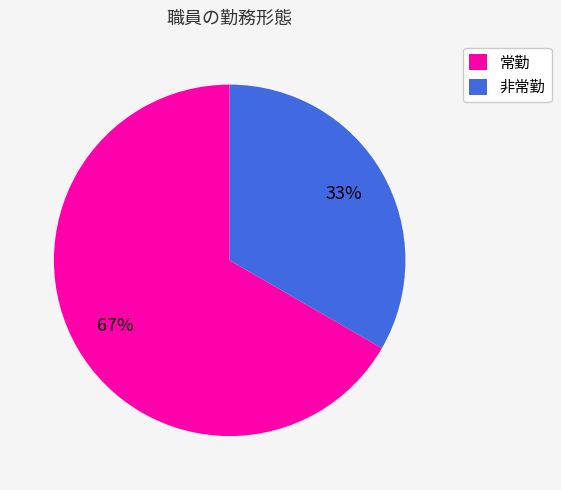

How many segments does this pie chart have?

2